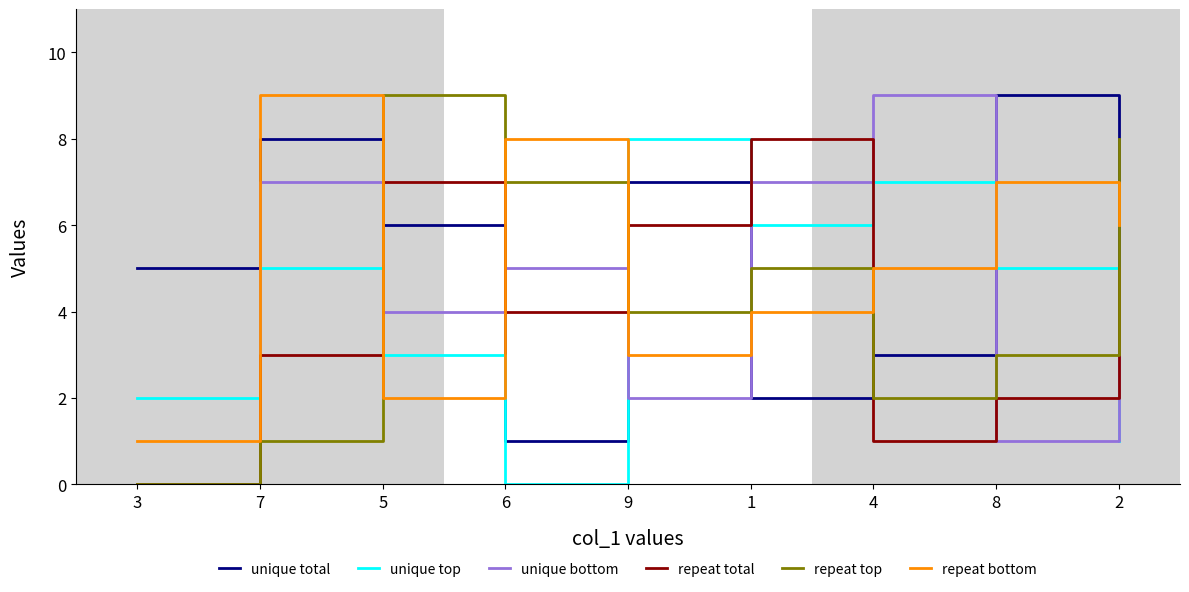

At how many categories does at least one series exceed 6?

8